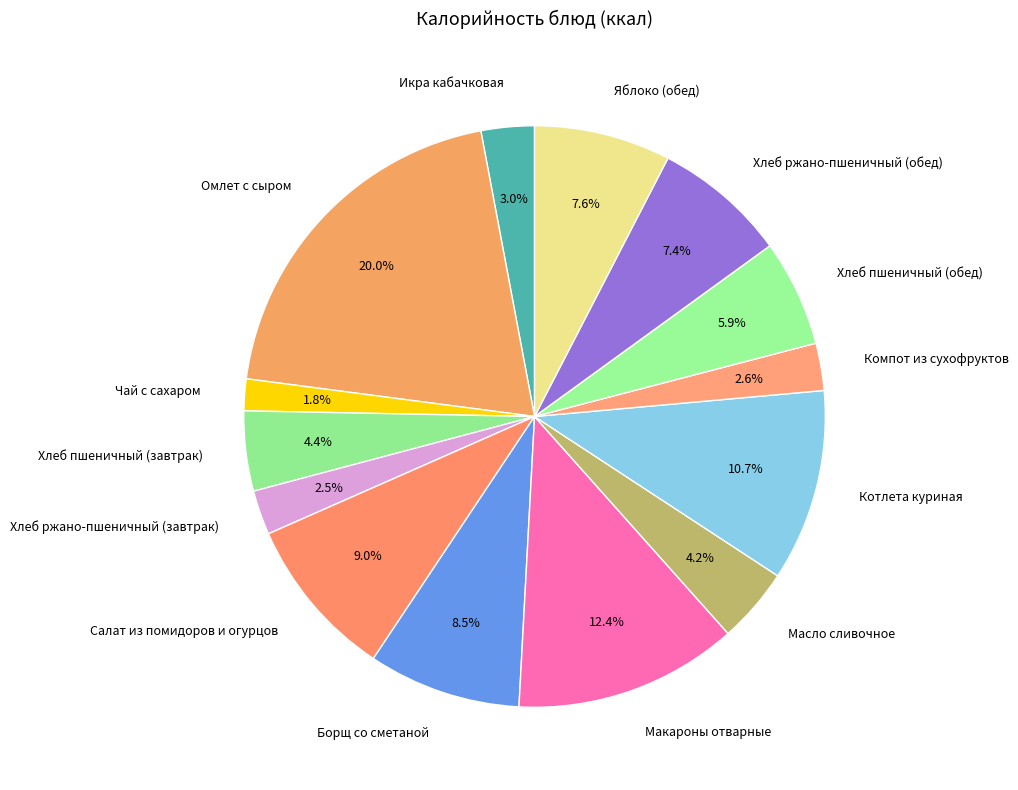

Count the number of slices in the pie.

14